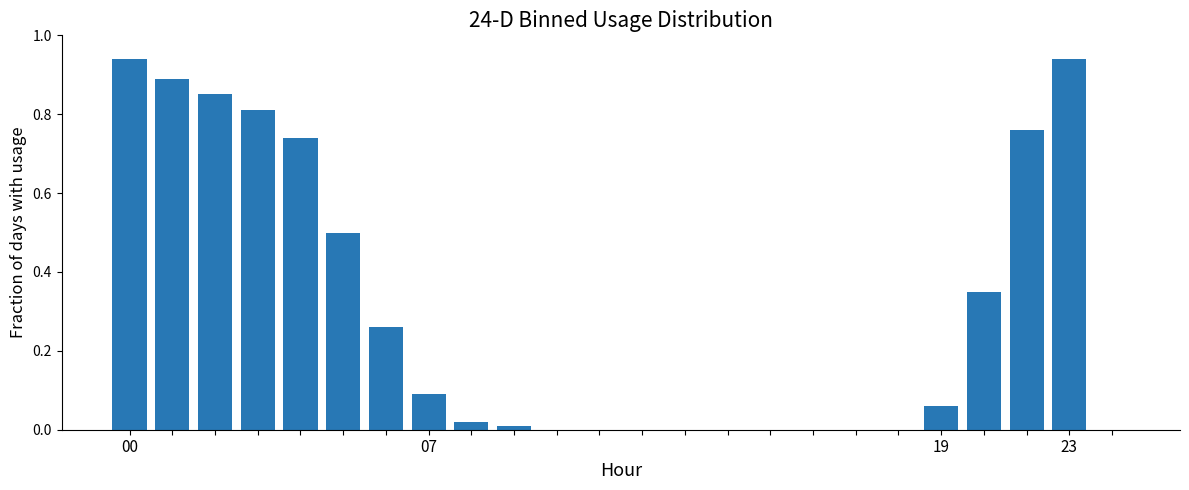

What is the sum of all values?

7.2